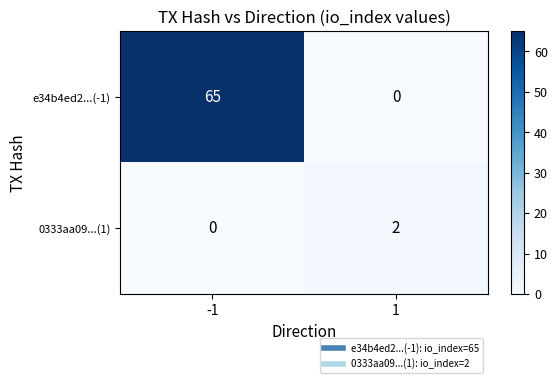

What is the sum of the e34b4ed2...(-1) values at 1 and -1?

65